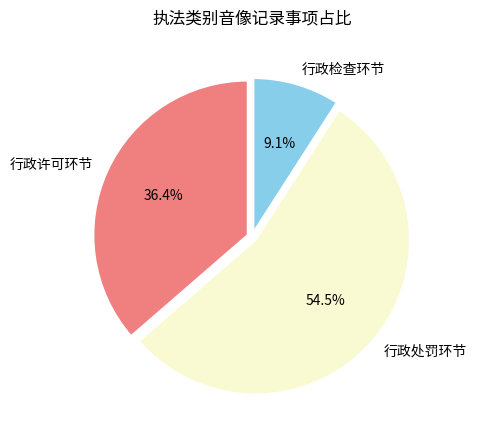

What is the smallest slice in the pie chart?

行政检查环节